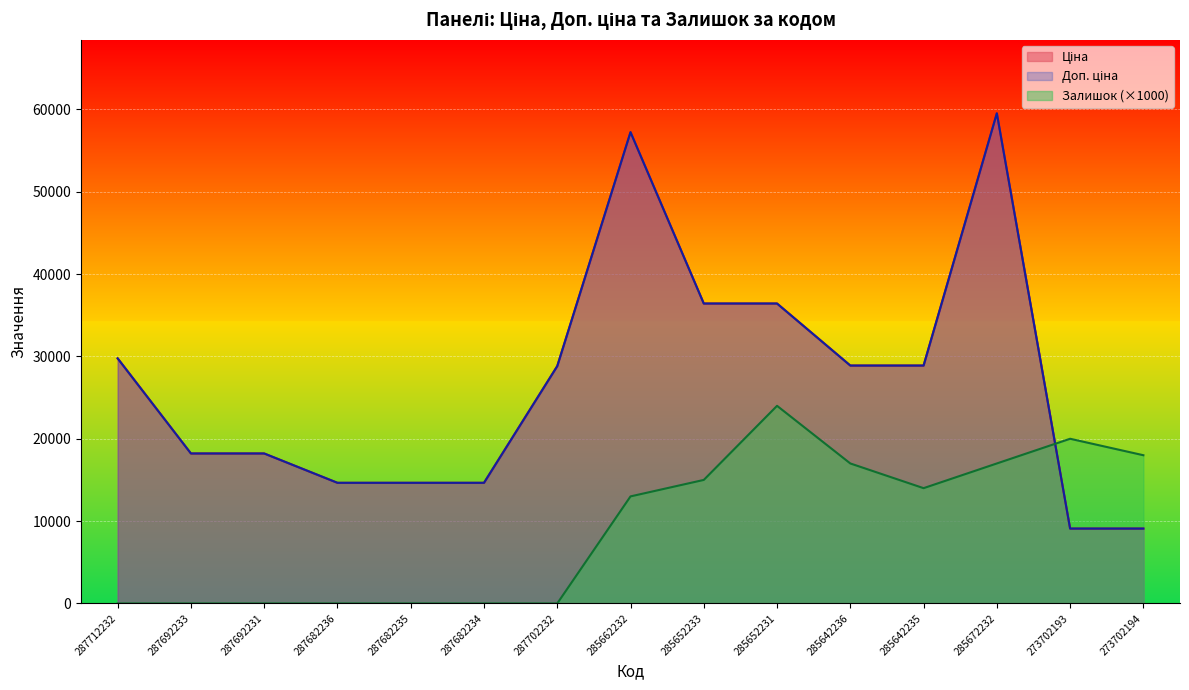

In Залишок, how many points are higher than both neighbors (excluding endpoints)?

2